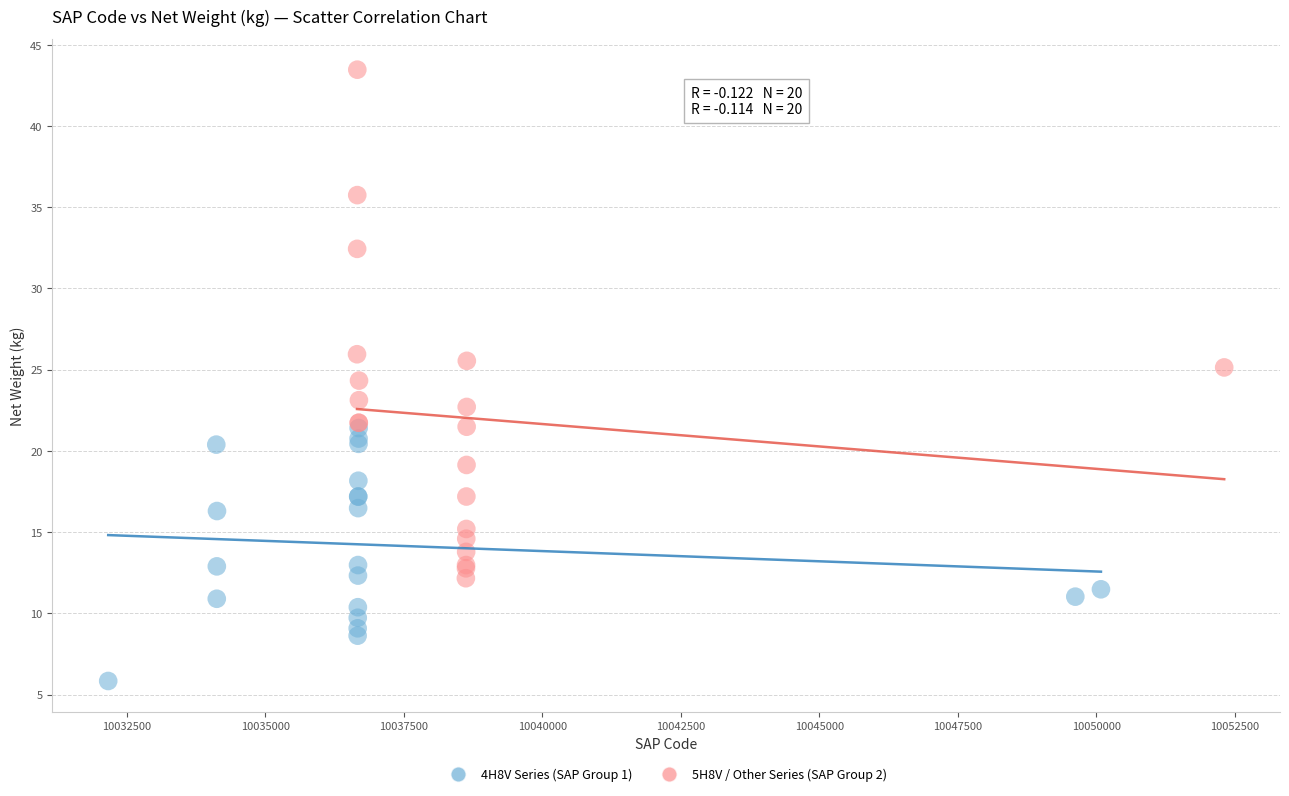

Which series reaches the minimum Y coordinate?

4H8V Series (SAP Group 1)